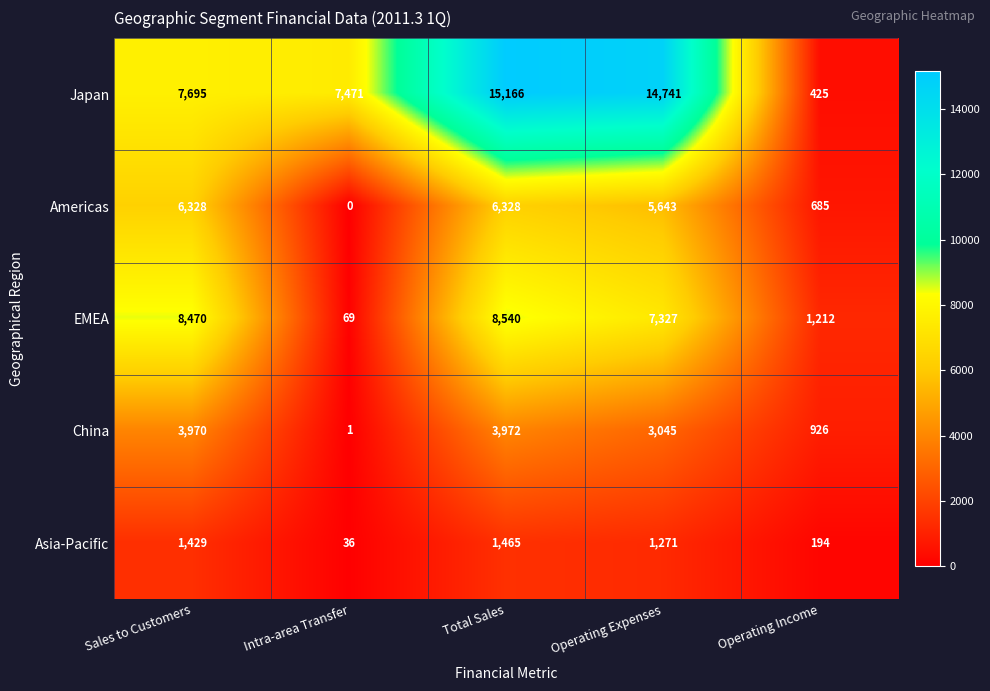

At which category does the chart reach its minimum across all series?

Intra-area Transfer